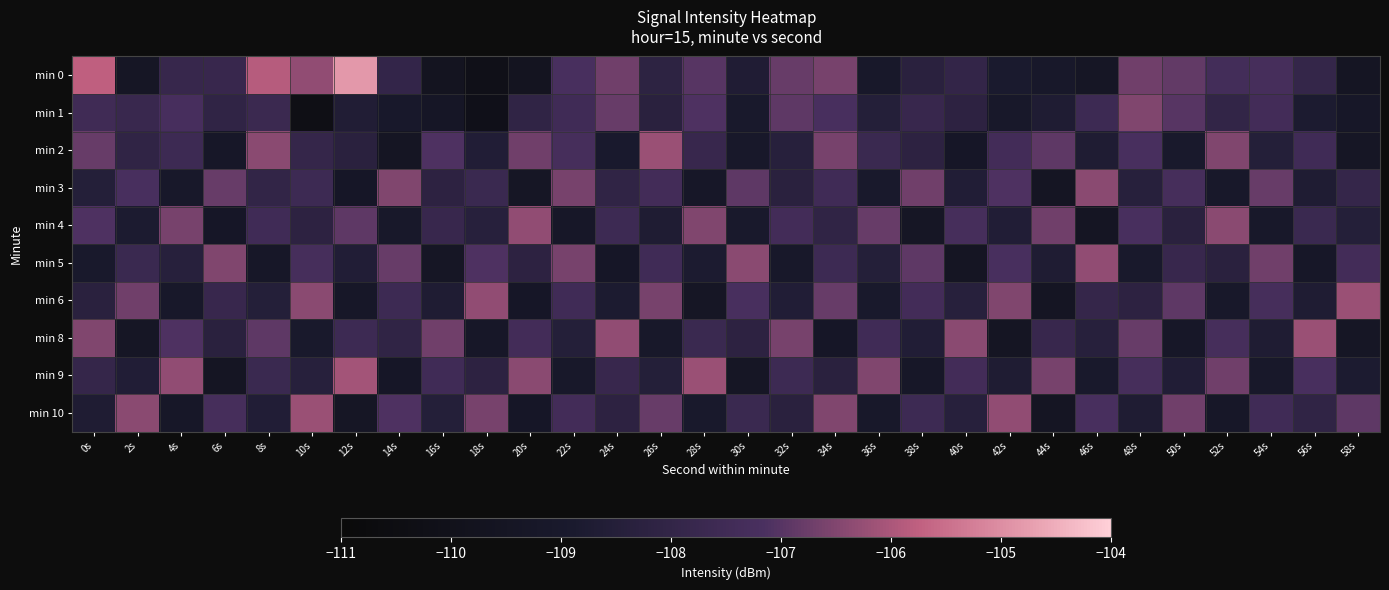

What is the spread (max minus min) of values at 34s?

2.8